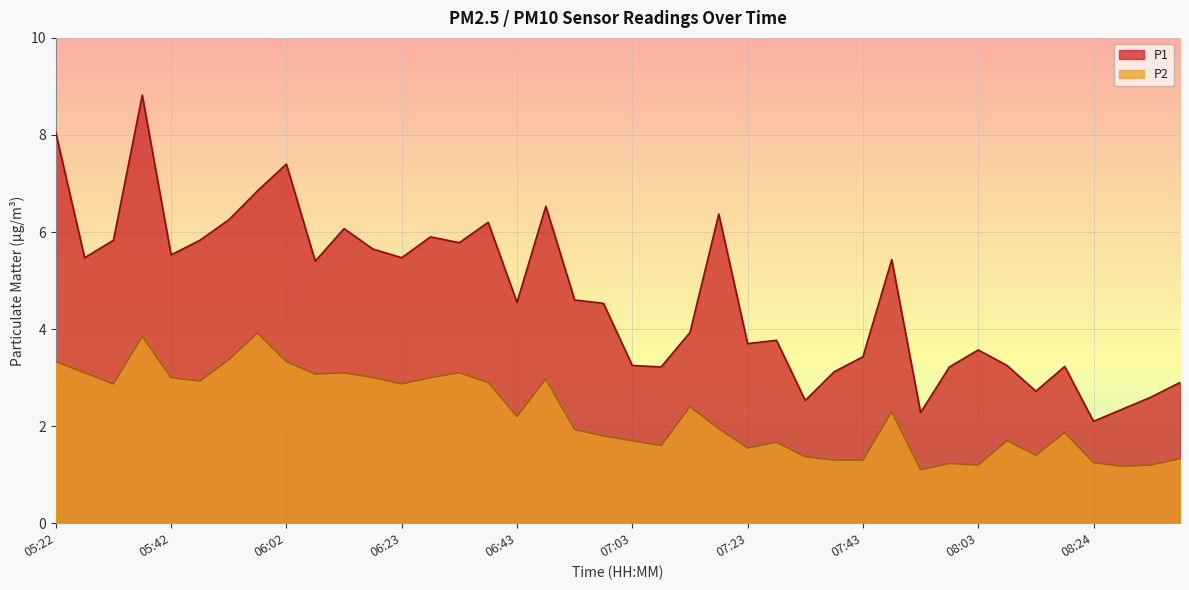

What is the sum of the P1 values at 08:34 and 05:47?

8.4